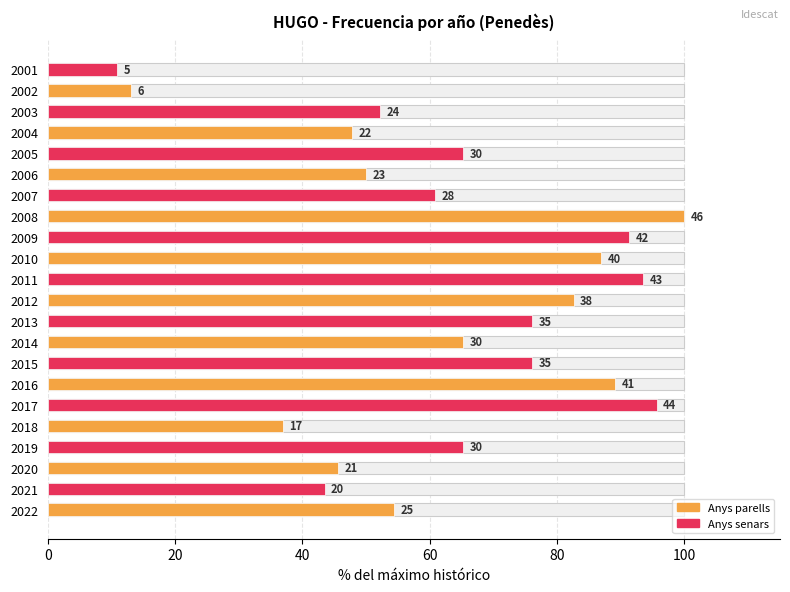

What is the greatest value displayed?

100.0